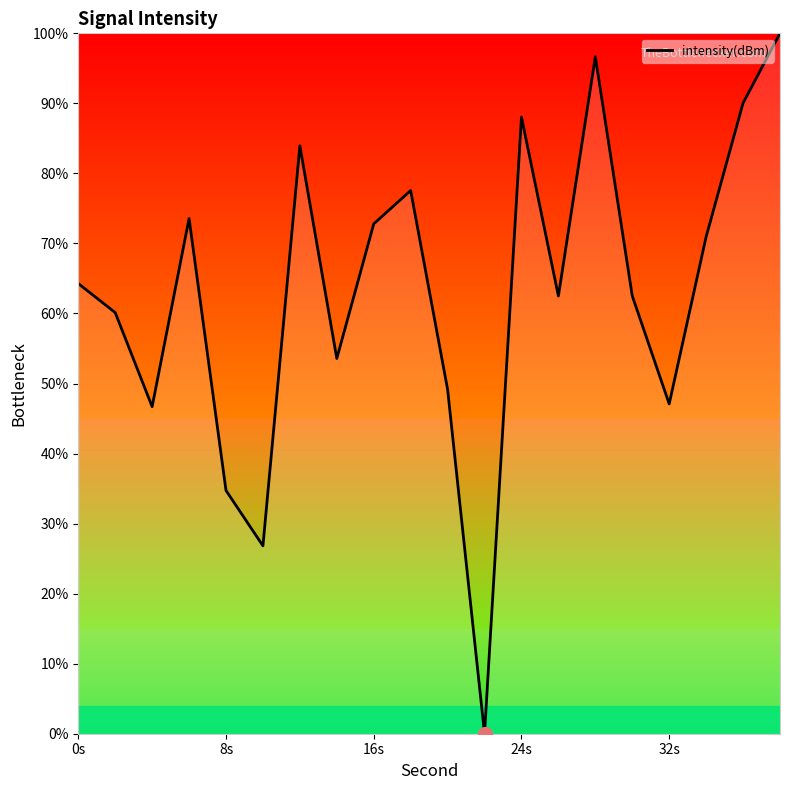

What is the maximum value shown in the chart?

100.0